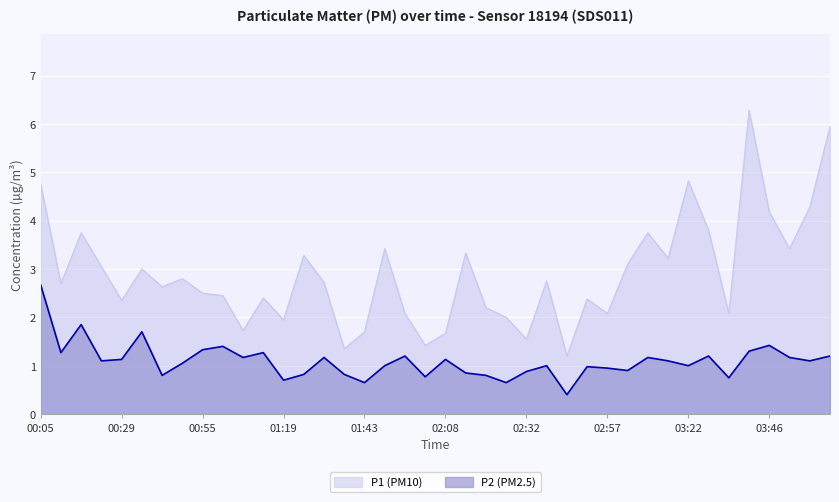

What is the difference between the P1 values at 02:20 and 02:51?

0.2